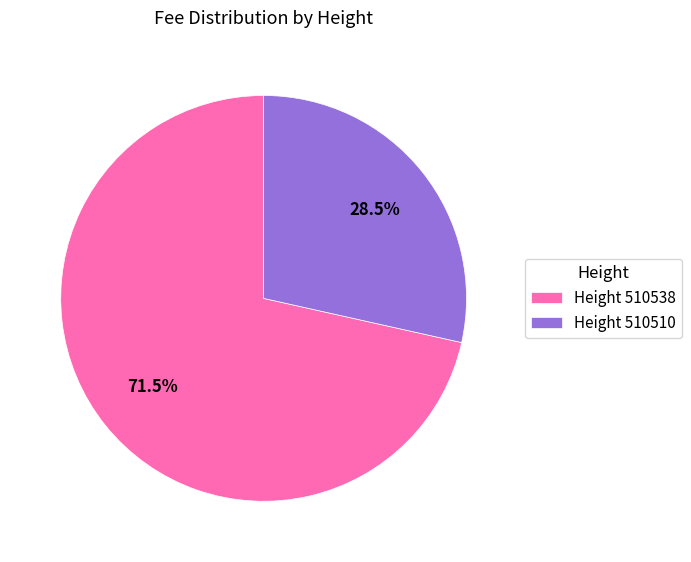

Which has a higher value, Height 510510 or Height 510538?

Height 510538